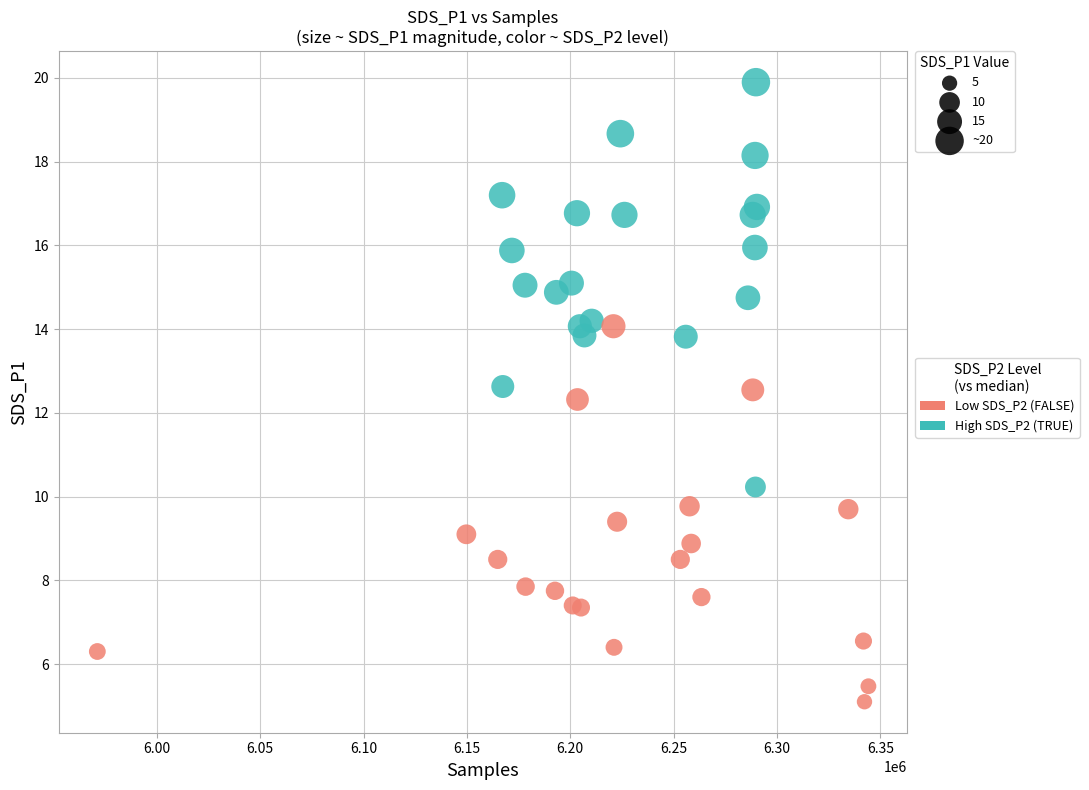

Which series contains the highest Y value?

High SDS_P2 (TRUE)